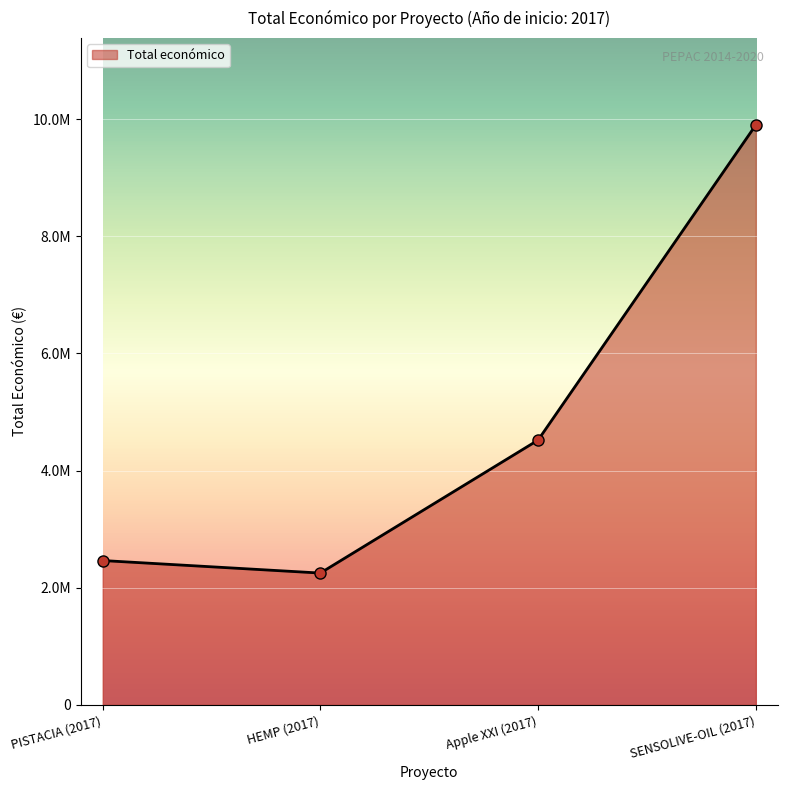

List the labels in order of value, smallest first.

HEMP (2017), PISTACIA (2017), Apple XXI (2017), SENSOLIVE-OIL (2017)